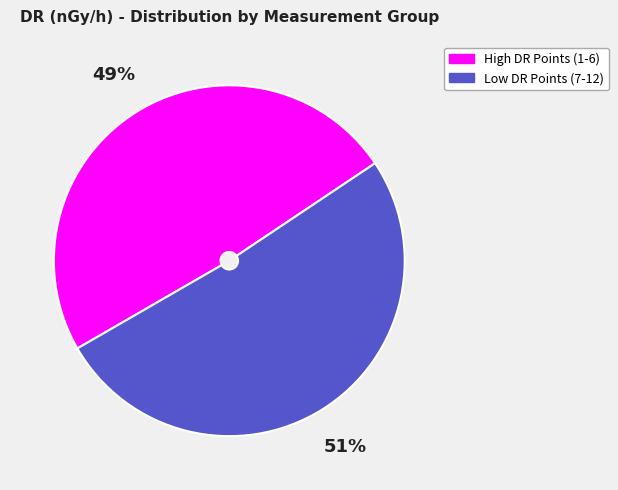

To the nearest percent, what is the average slice percentage?

50%